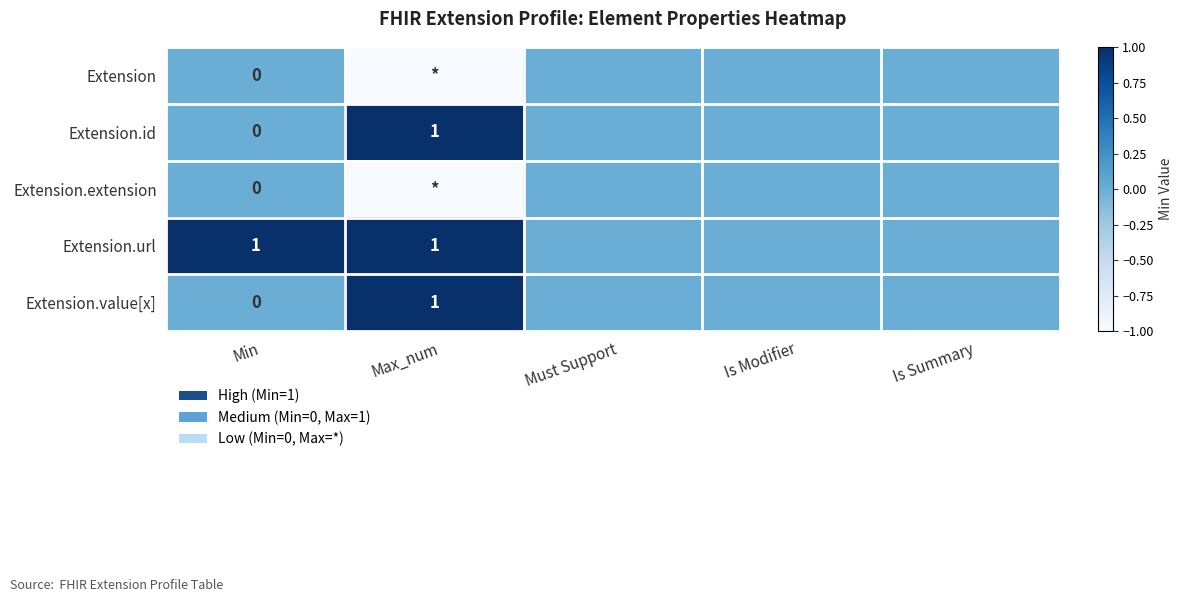

True or false: Extension.url has a value of 1 at Max_num.

True